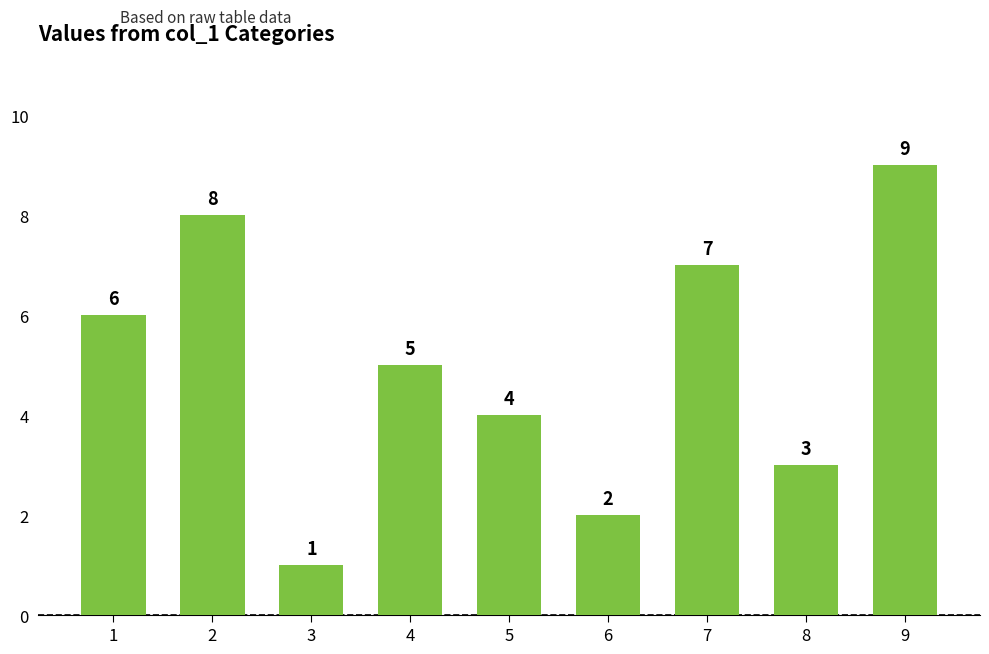

Read the value at 8.

3